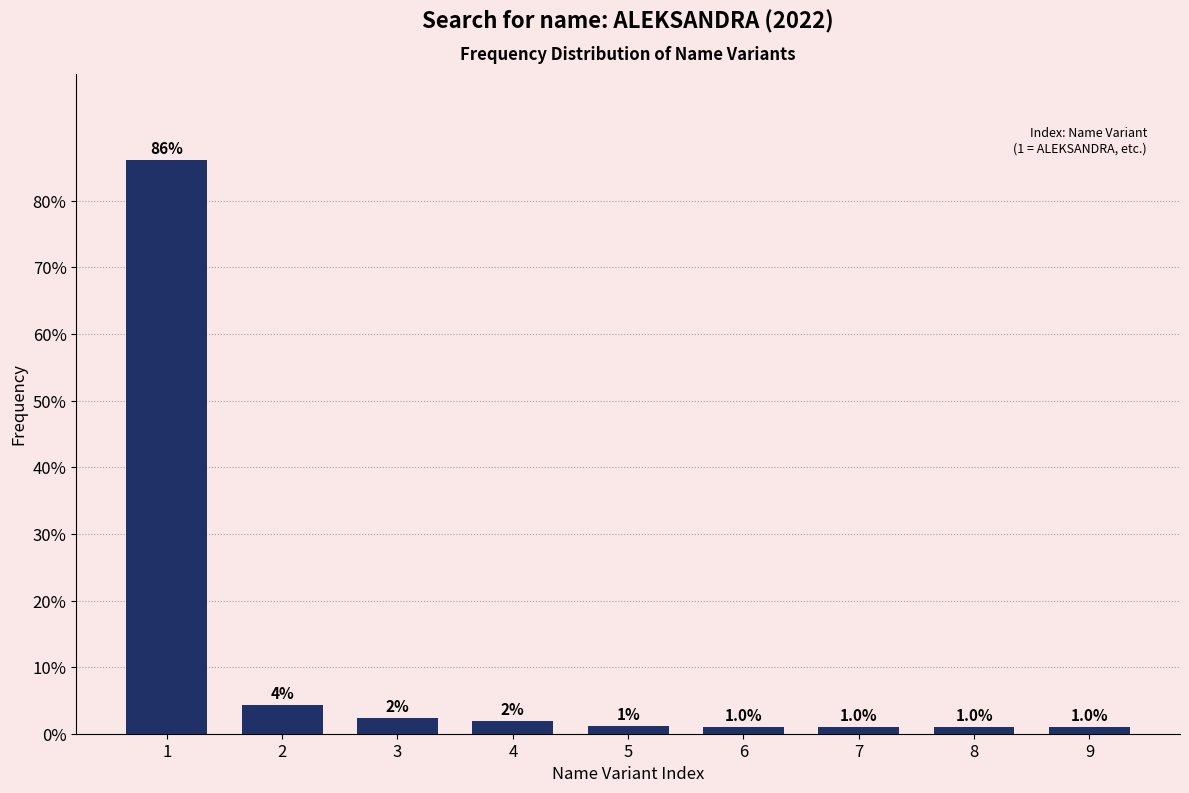

What is the value of the 7th bar from the left?

1.0